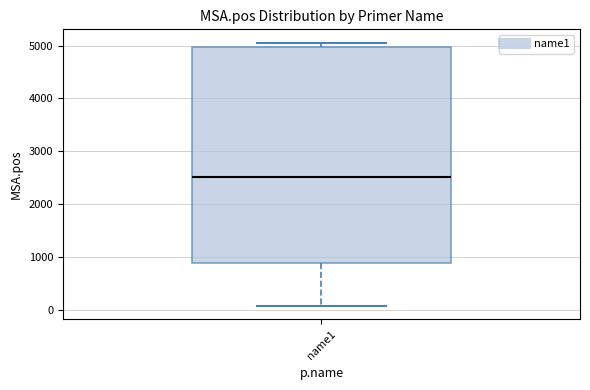

Read this box plot against the y-axis: the position of the median line, the range covered by the box, and the ends of both whiskers. The values are not printed on the chart, so give them approximately, as read against the axis.

median 2500, box 900 to 5000, whiskers 100 to 5100